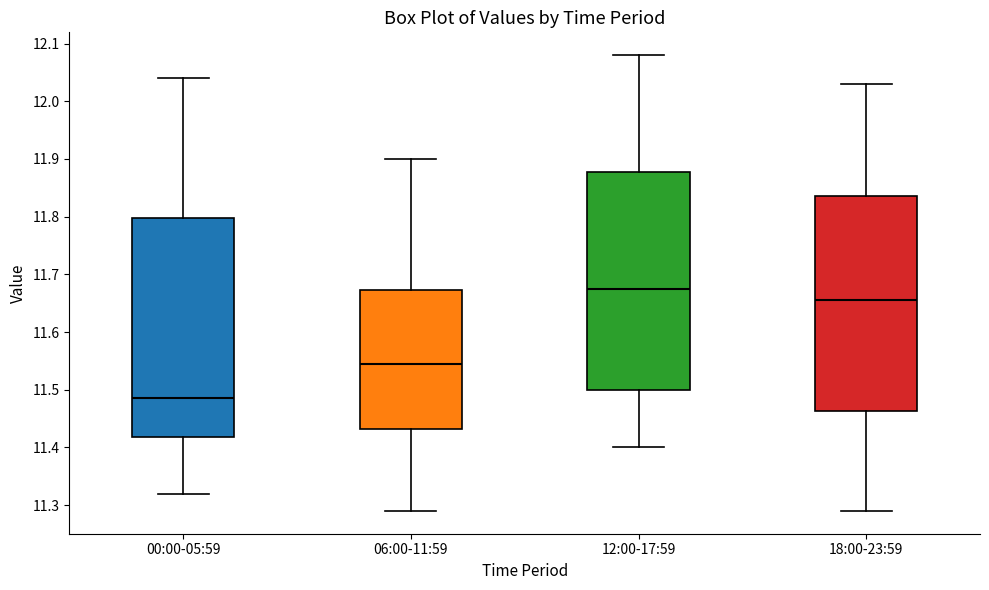

Reading left to right, transcribe this box plot: for each box, give where its median line is, the range the box spans, and where its two whiskers end, as read against the y-axis. The values are not printed on the chart, so give them approximately, as read against the axis.

00:00-05:59: median 11.49, box 11.42 to 11.80, whiskers 11.32 to 12.04
06:00-11:59: median 11.55, box 11.43 to 11.67, whiskers 11.29 to 11.90
12:00-17:59: median 11.68, box 11.50 to 11.88, whiskers 11.40 to 12.08
18:00-23:59: median 11.66, box 11.46 to 11.84, whiskers 11.29 to 12.03